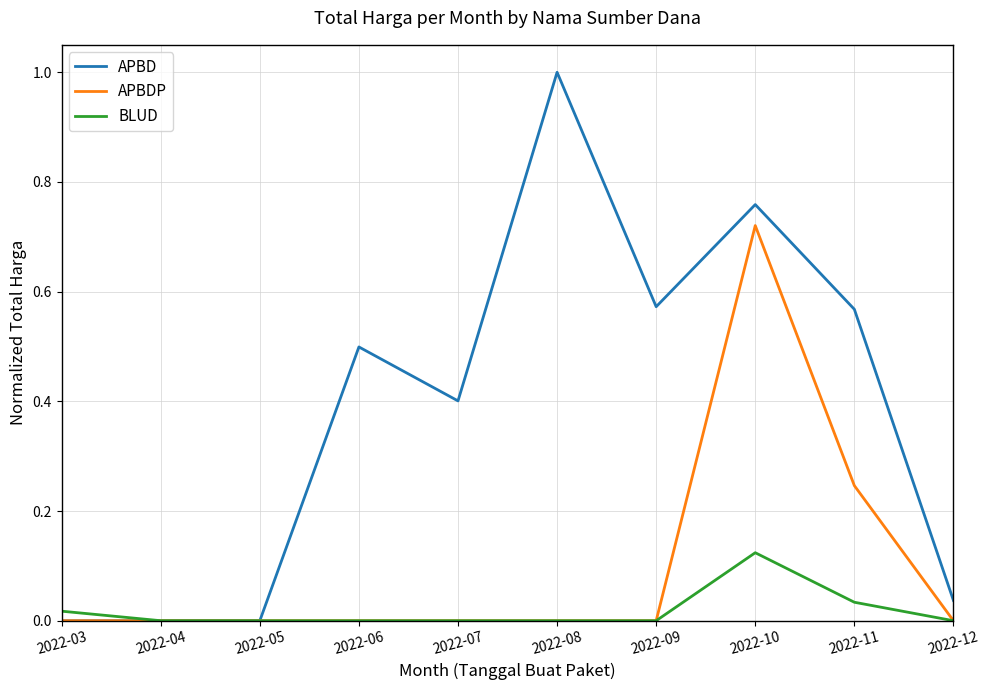

What is the total value across all series at 2022-08?

1.0